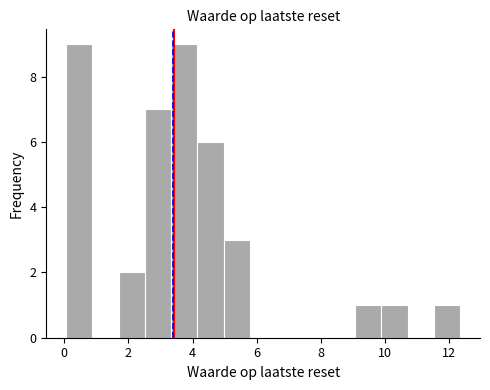

What is the height of the bar covering 9.0 to 9.8 on the x-axis? Neither the bar edges nor the heights are printed on the chart, so give them approximately, as read against the axes.

1